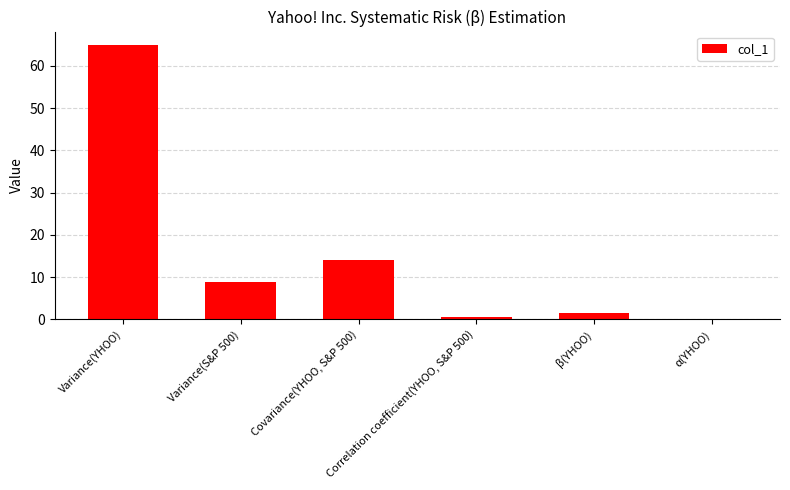

The chart shows a value of 0.0 at α(YHOO). True or false?

True